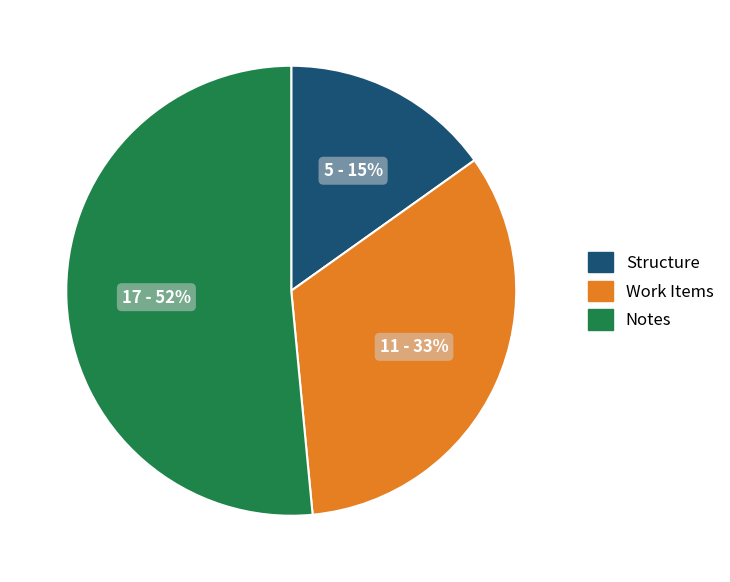

Is there any slice that represents more than half of the pie?

Yes